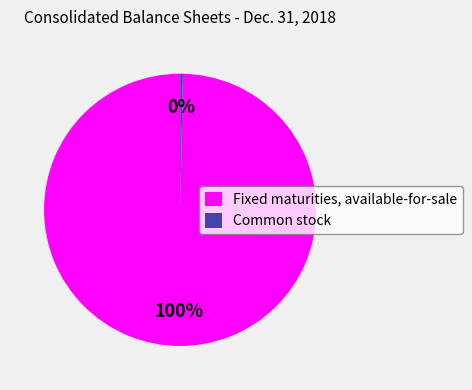

What is the largest slice in the pie chart?

Fixed maturities, available-for-sale